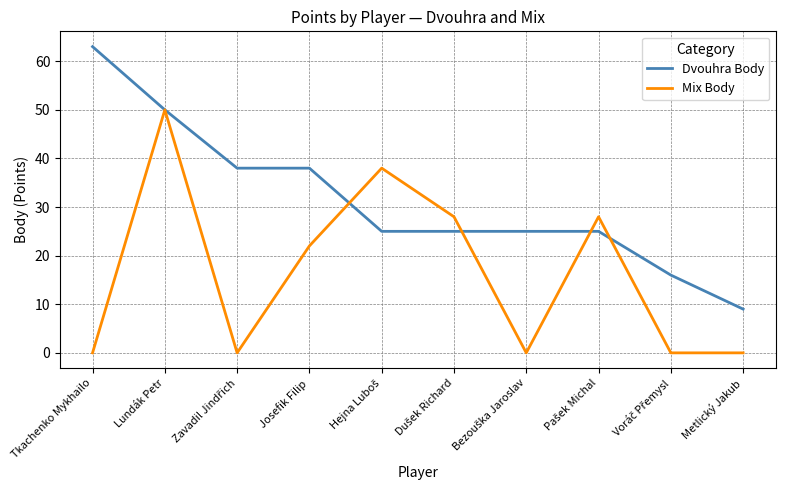

Which category has the highest value across all series?

Tkachenko Mykhailo